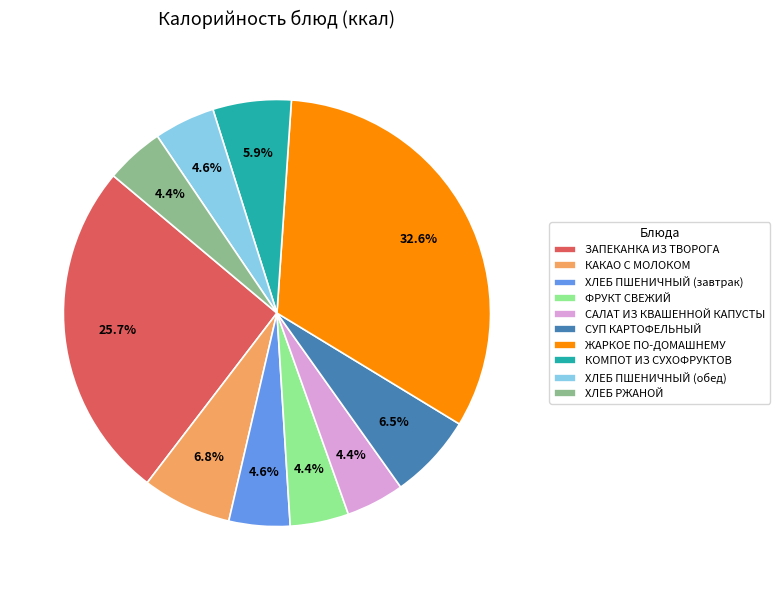

Which category has the biggest portion of the pie?

ЖАРКОЕ ПО-ДОМАШНЕМУ